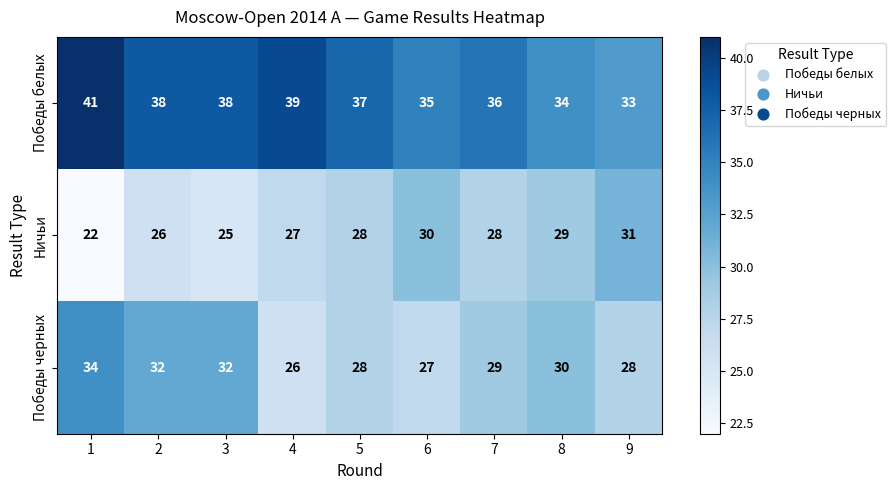

What is the minimum value shown in the chart?

22